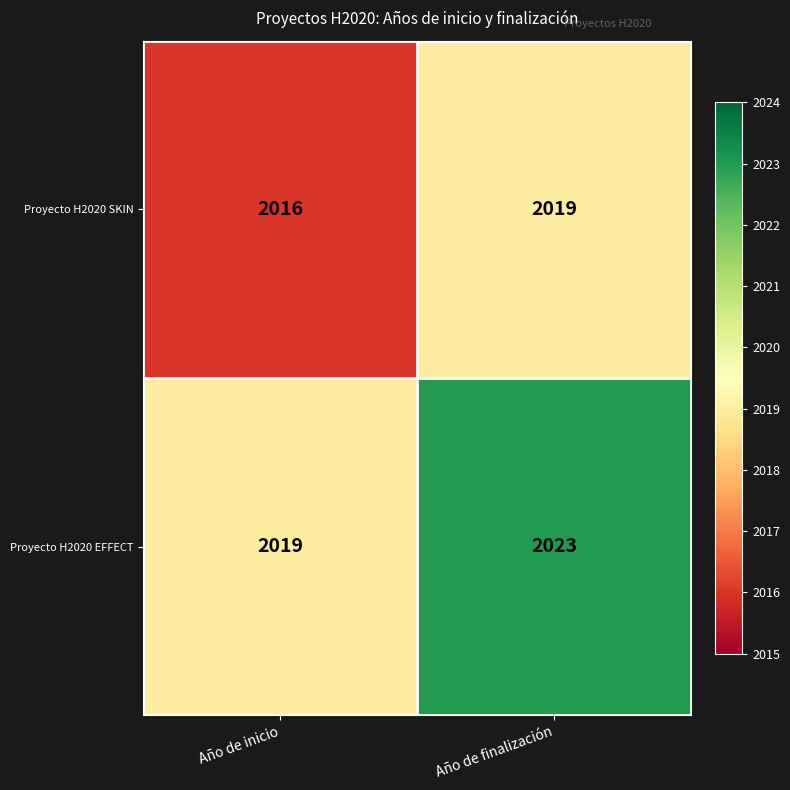

What is the total value across all series at Año de finalización?

4042